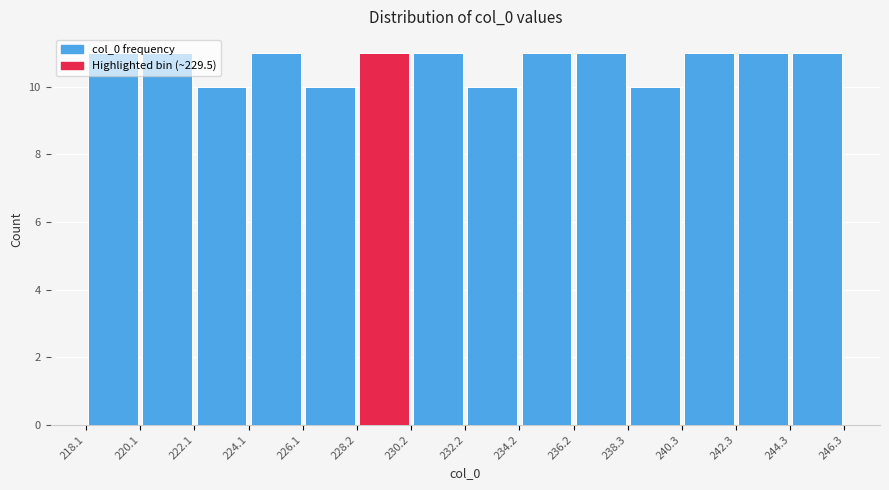

Reading left to right, list every bar in this chart as the range it spans on the x-axis followed by its height. The values are not printed on the chart, so give them approximately, as read against the axis.

218.1 to 220.1: 11
220.1 to 222.1: 11
222.1 to 224.1: 10
224.1 to 226.1: 11
226.1 to 228.2: 10
228.2 to 230.2: 11
230.2 to 232.2: 11
232.2 to 234.2: 10
234.2 to 236.2: 11
236.2 to 238.3: 11
238.3 to 240.3: 10
240.3 to 242.3: 11
242.3 to 244.3: 11
244.3 to 246.3: 11